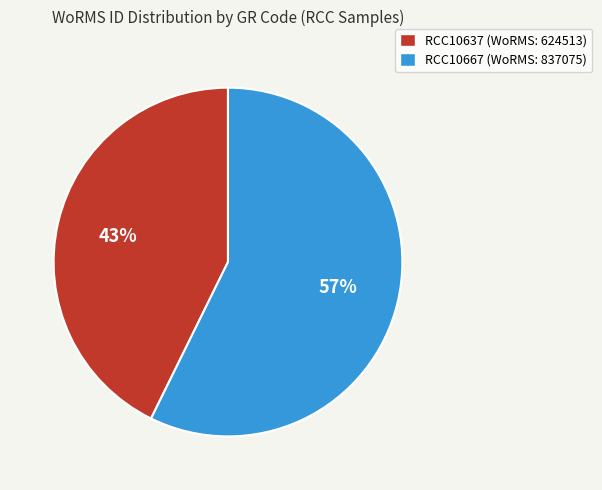

Is RCC10637 the majority of the pie?

No